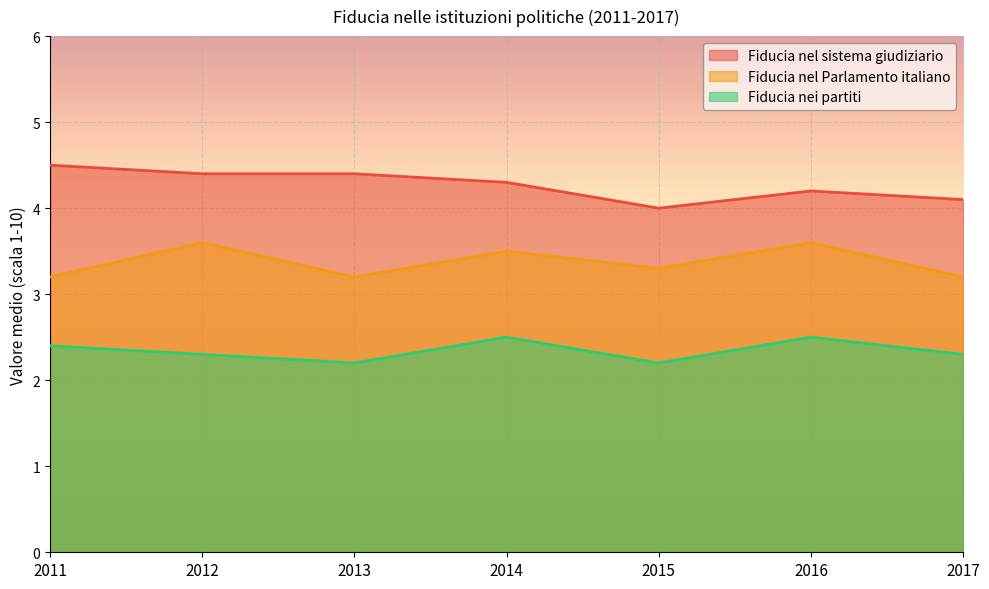

The value of Fiducia nel sistema giudiziario at 2014 is 6.1. True or false?

False